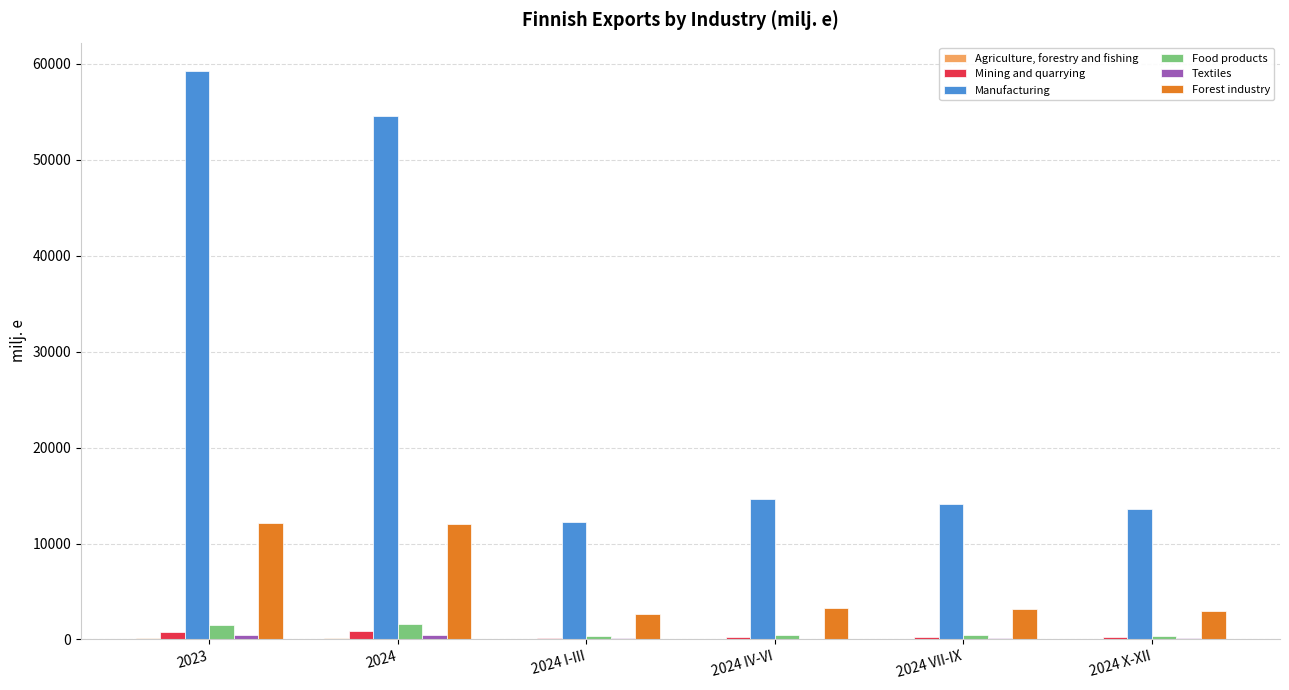

Which series has the largest total across all categories?

Manufacturing